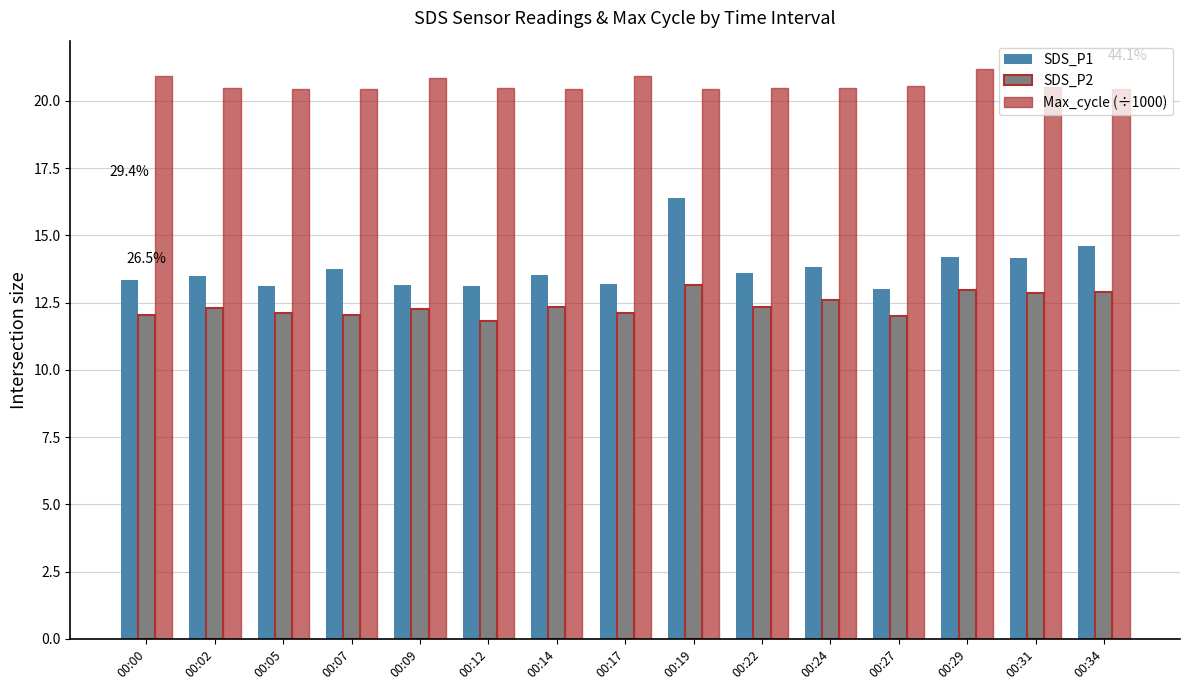

What is the difference between the SDS_P1 values at 00:27 and 00:19?

3.4